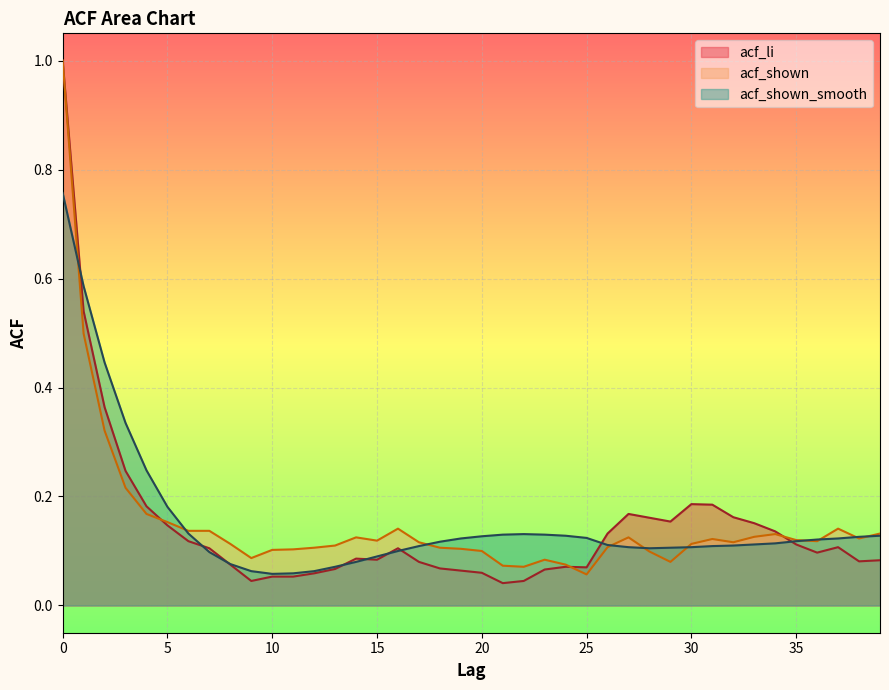

What value does the acf_li series have at 11?

0.1